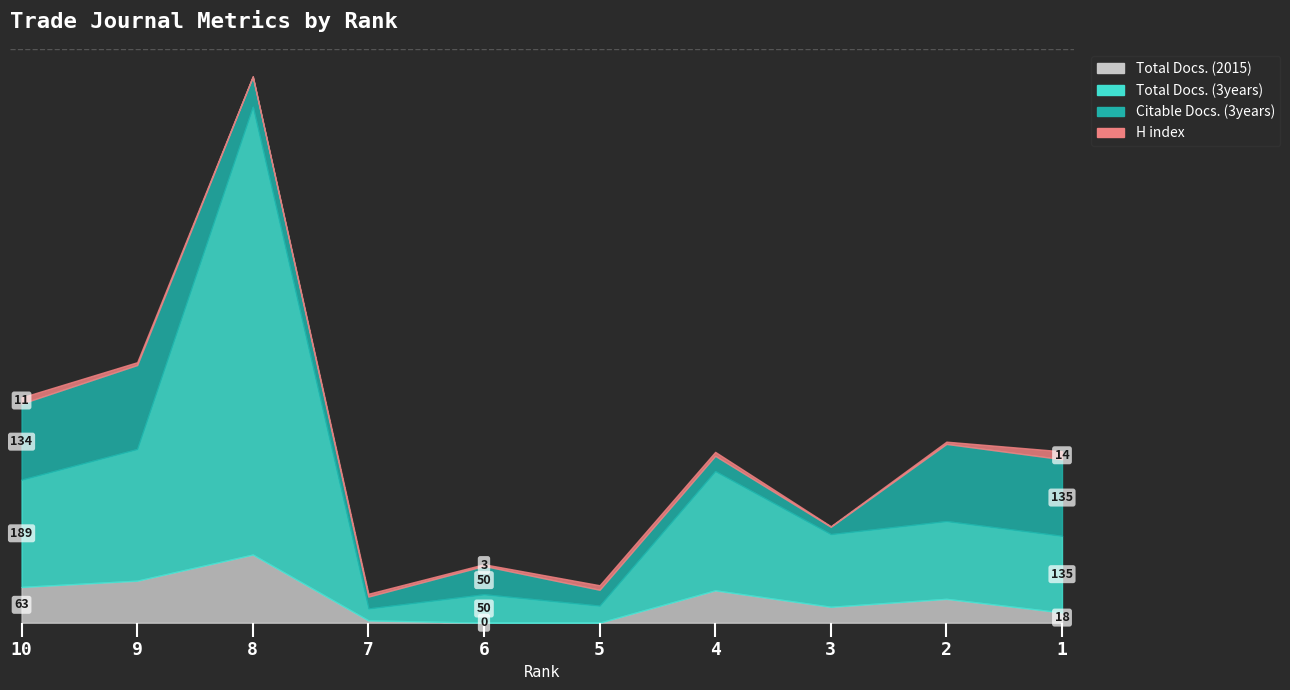

The value of Total Docs. (2015) at 7 is 4. True or false?

True